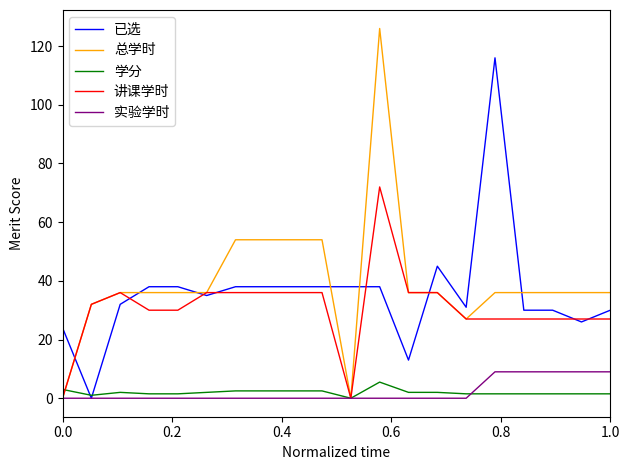

What is the highest value of the 总学时 series?

126.0